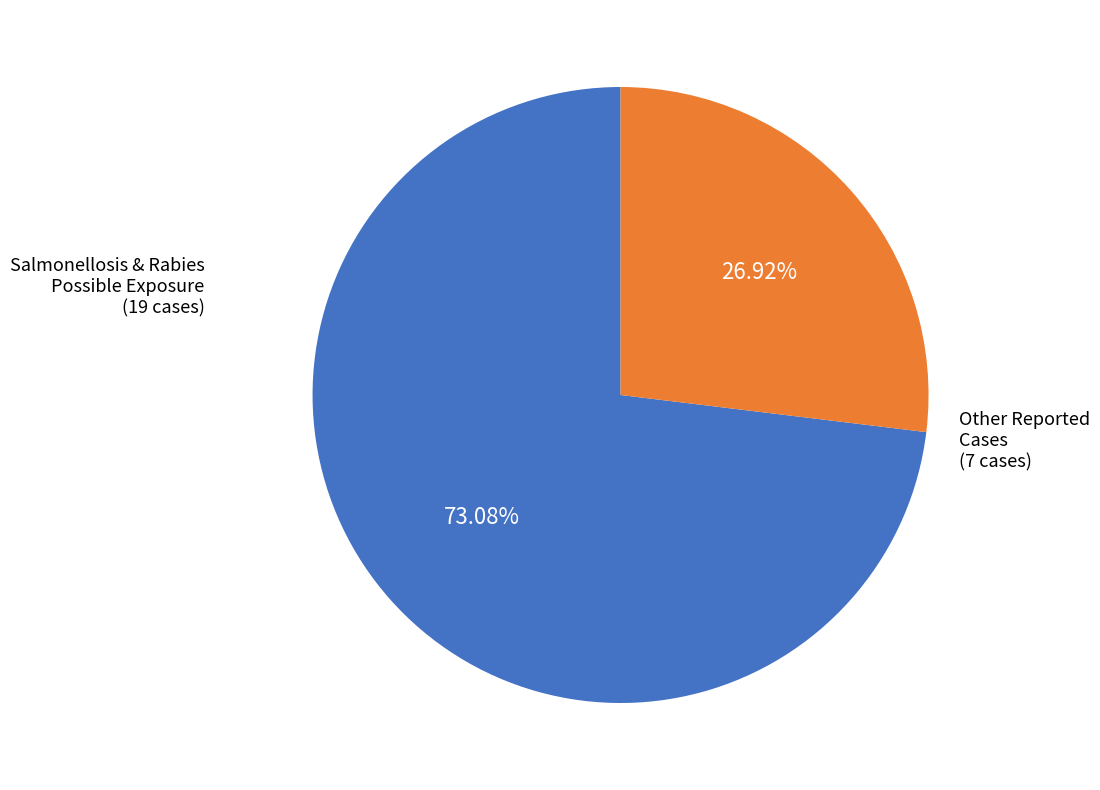

Is there a majority slice in this chart?

Yes